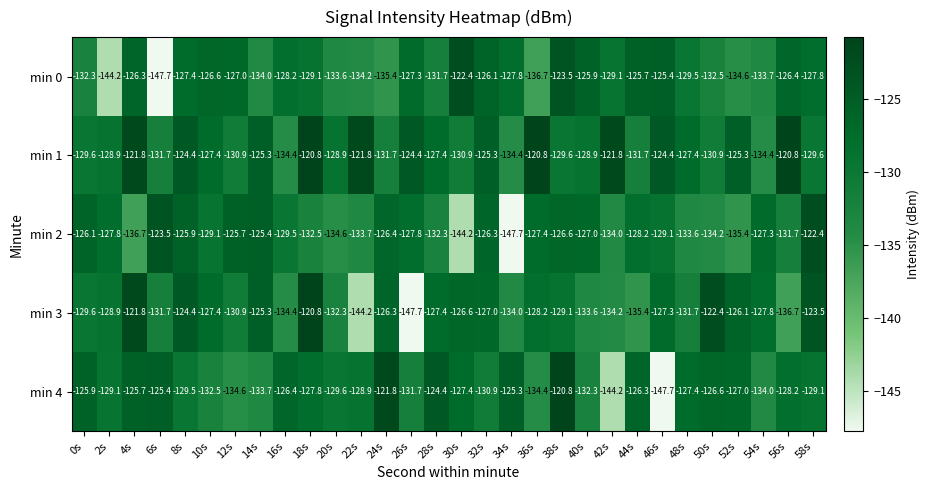

What is the sum of all min 4 values?

-3888.6